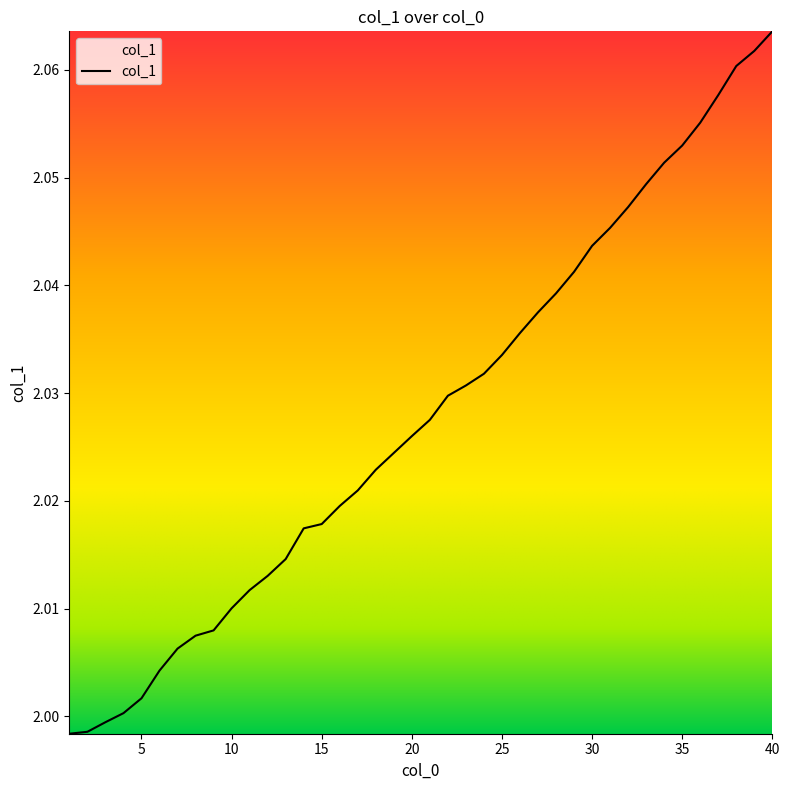

Where is the data nearest to the value 2?

4